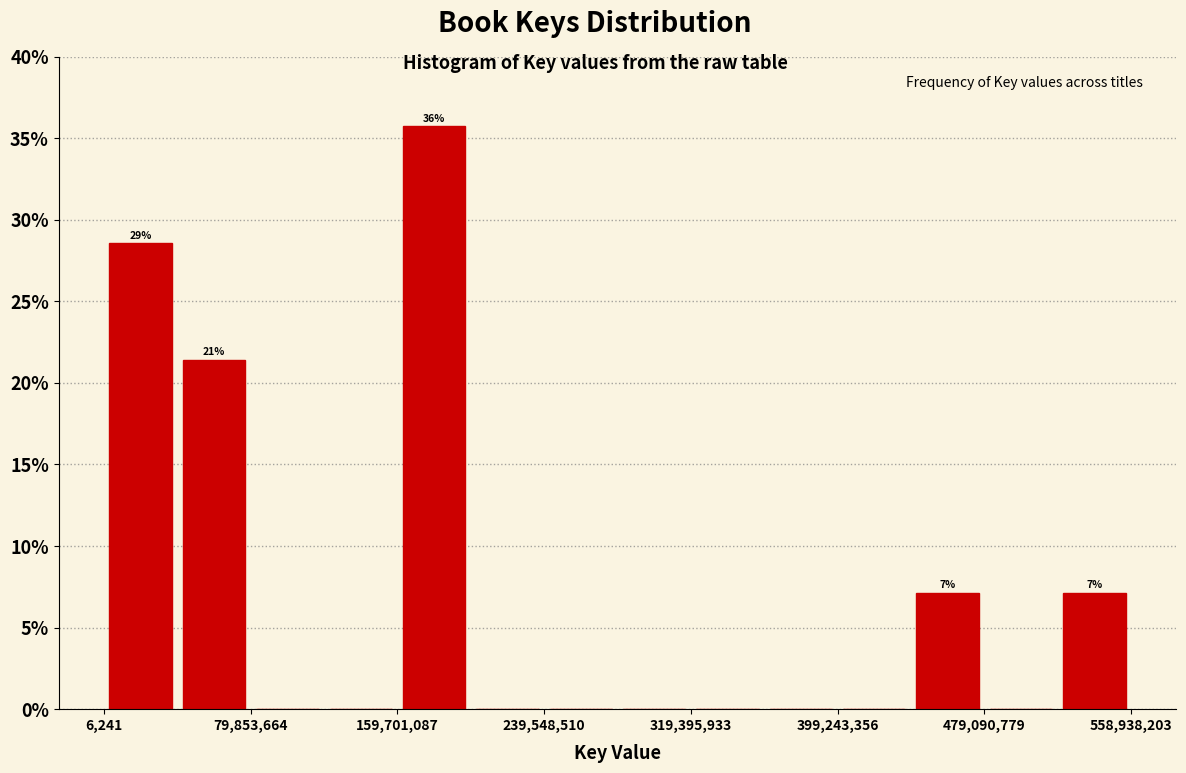

Read against the x-axis, roughly where is the centre of the tallest bar?

180000000